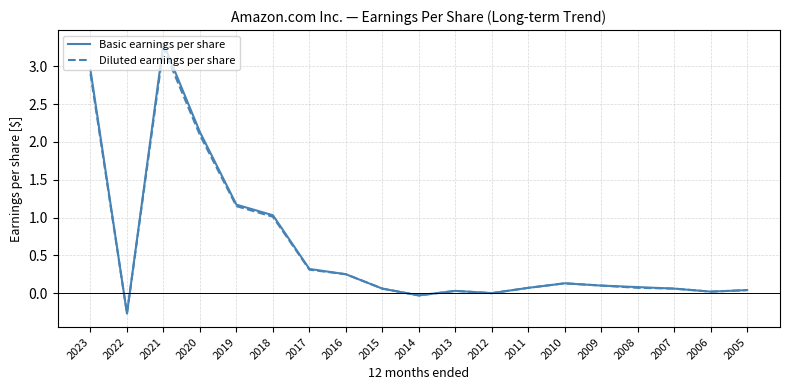

At which category is the sum across all series the highest?

2021